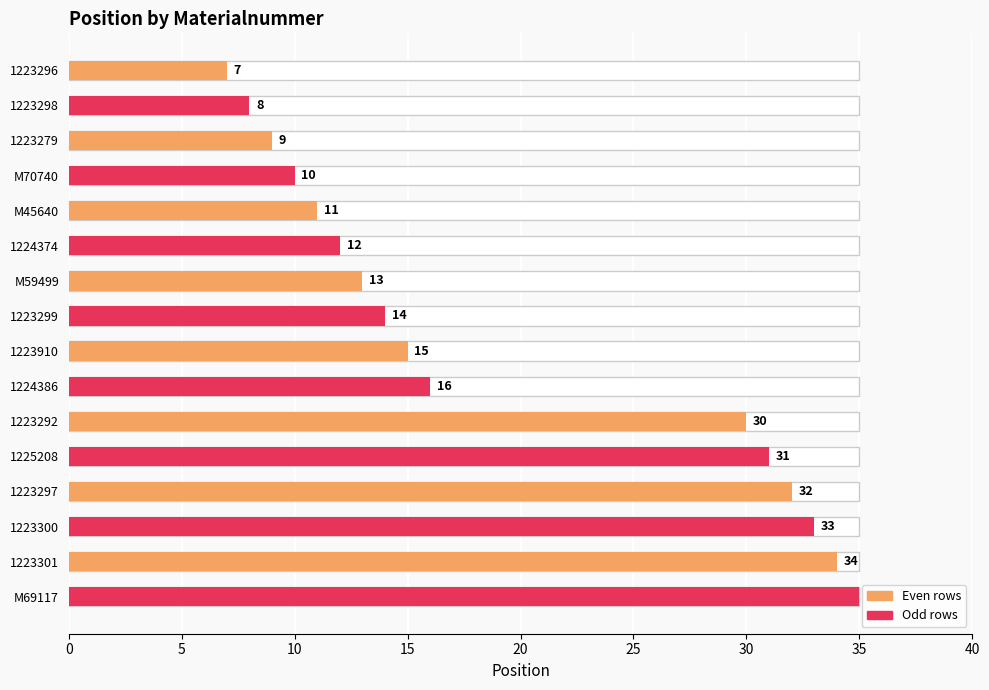

How many bars are there in total?

16